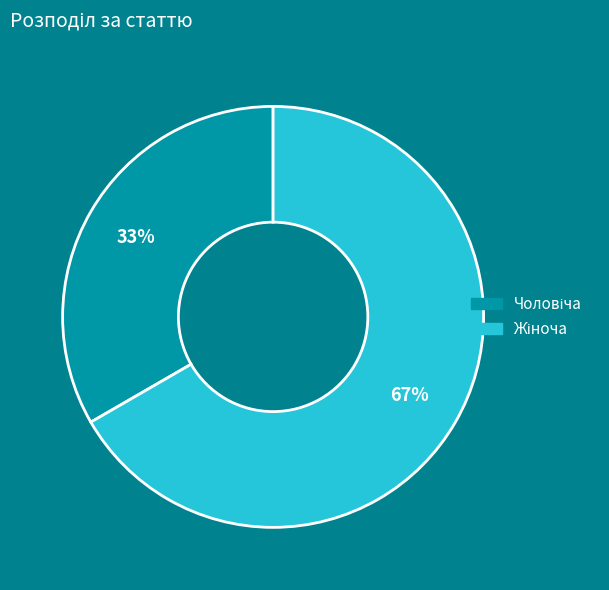

Is there a majority slice in this chart?

Yes